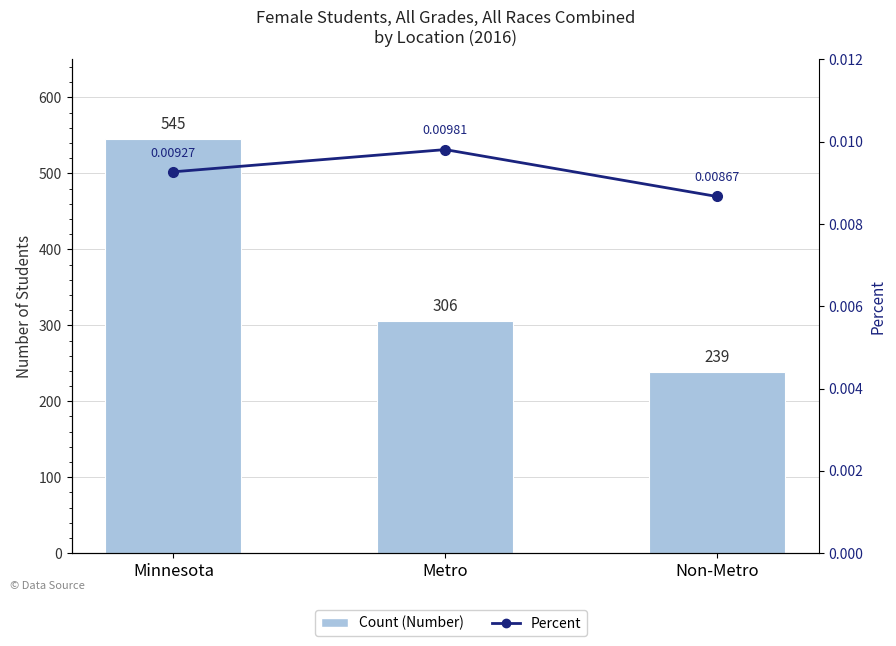

How many Count (Number) values are between 239 and 545?

3